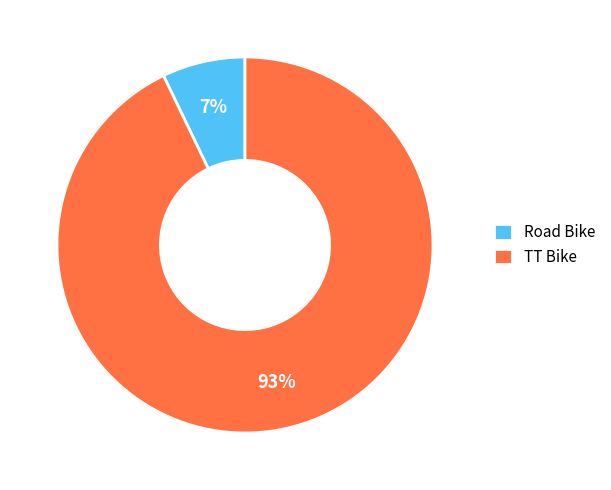

Between Road Bike and TT Bike, which is larger?

TT Bike